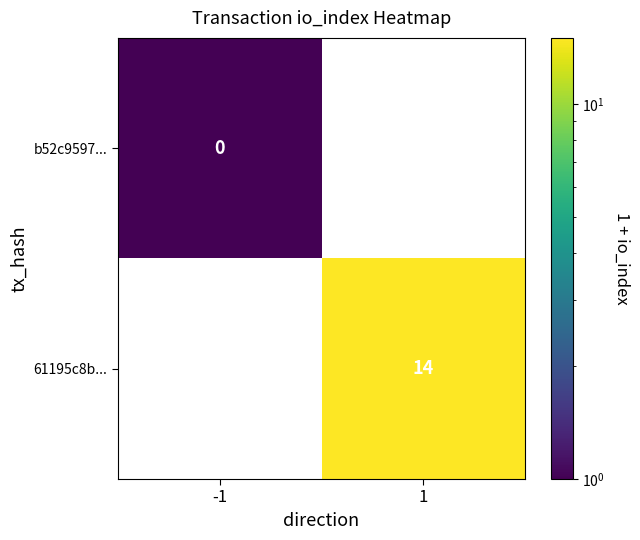

The value of 61195c8b... at 1 is 14. True or false?

True